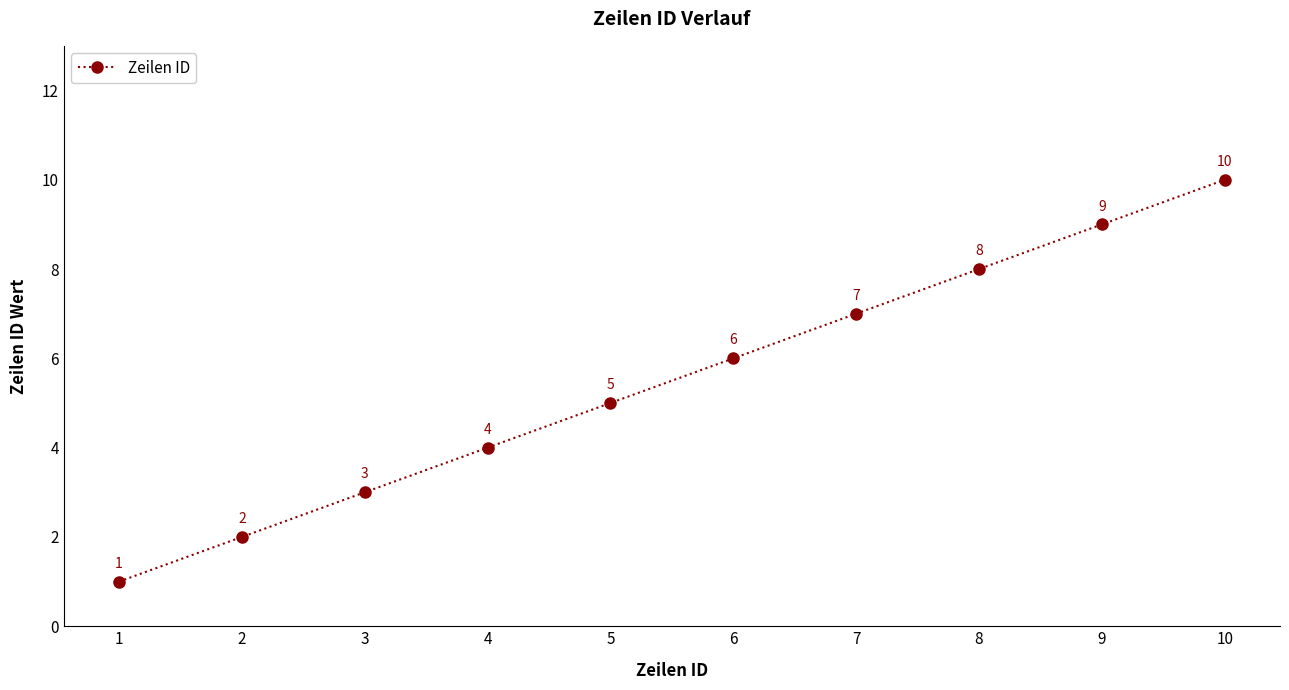

List the labels in order of value, smallest first.

1, 2, 3, 4, 5, 6, 7, 8, 9, 10